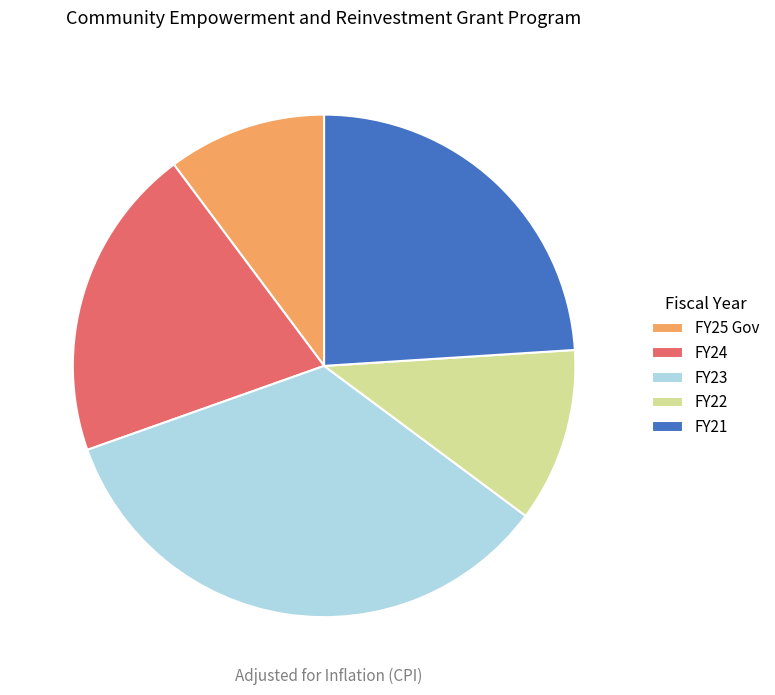

Do FY24 and FY23 together represent more than half of the pie?

Yes